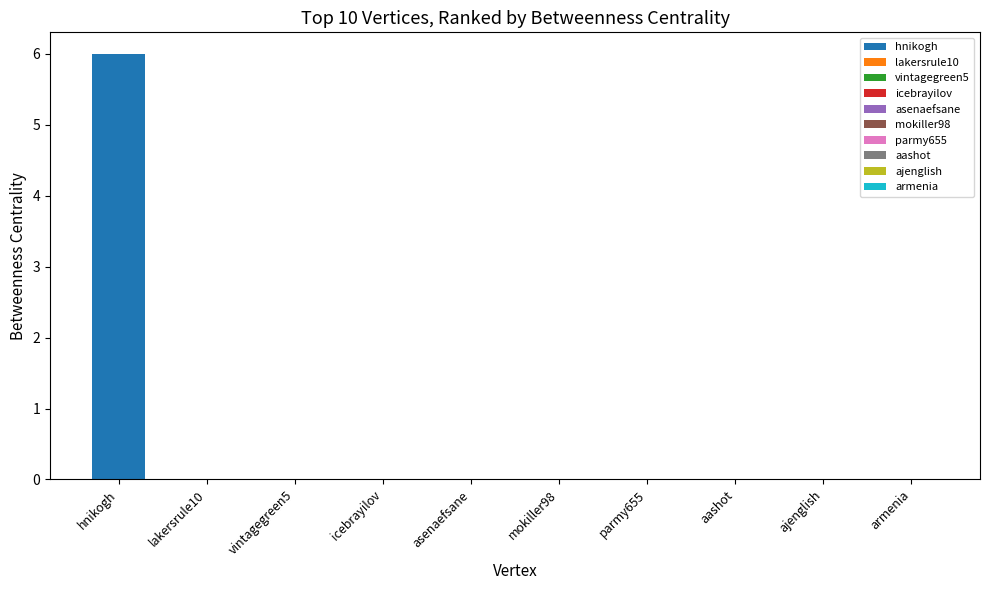

How many values are above zero?

1